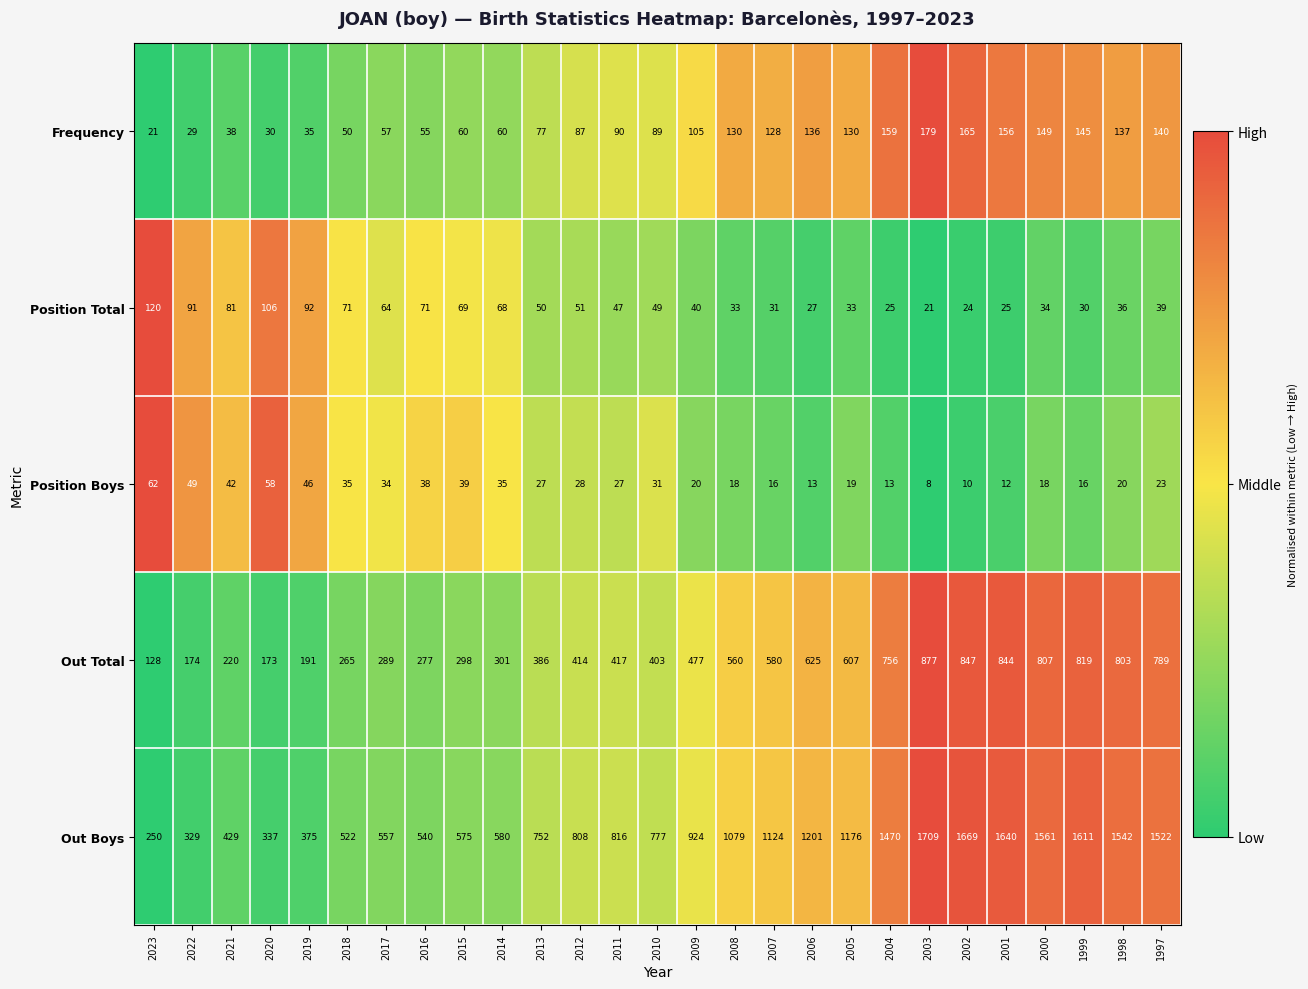

What is the total value across all series at 2016?

981